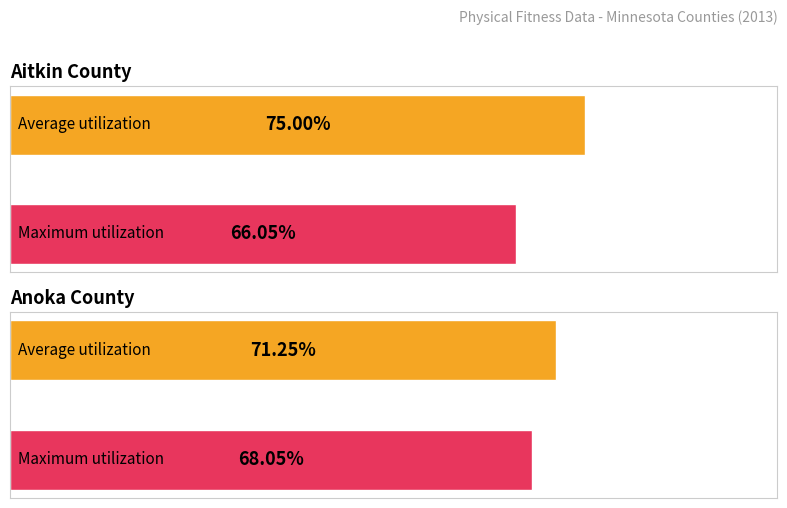

What is the maximum value shown in the chart?

0.8